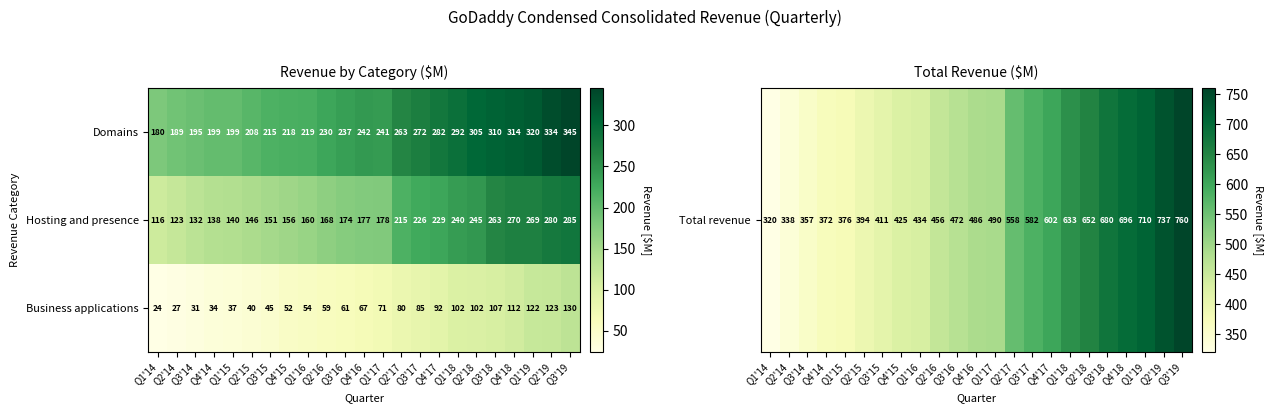

What is the minimum value shown in the chart?

24